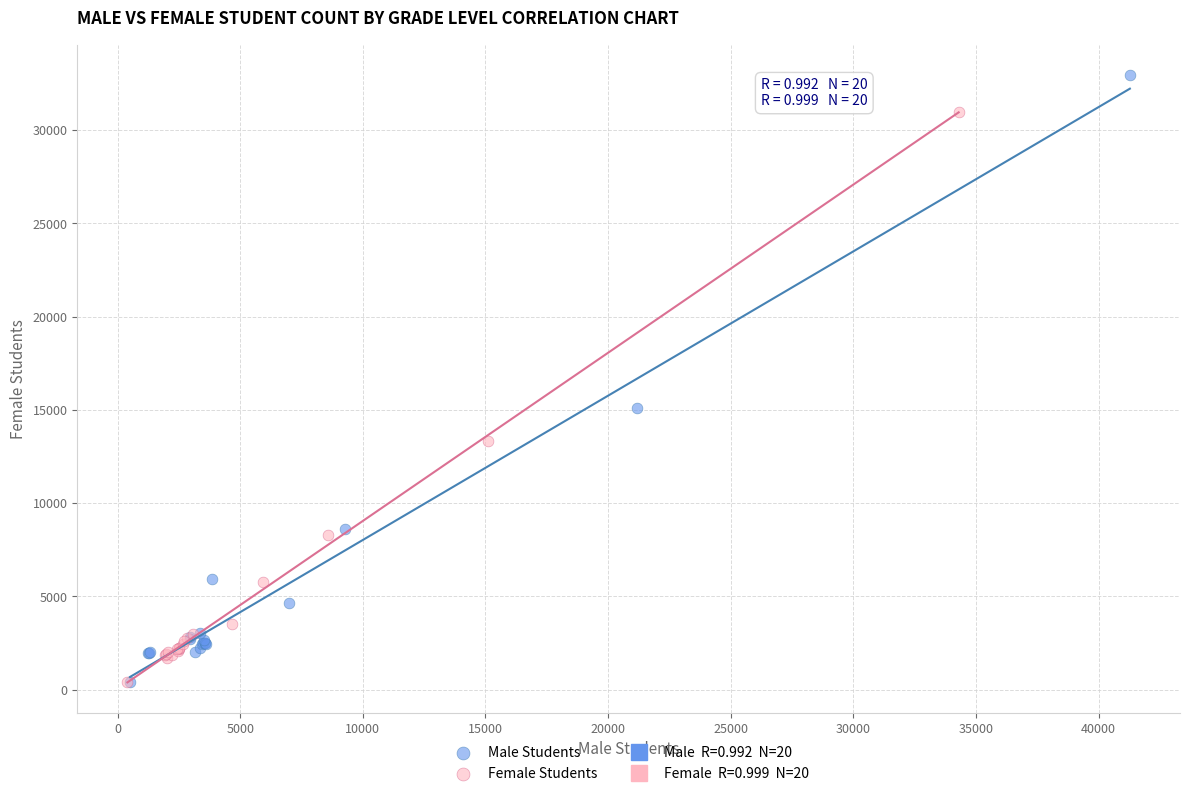

Which series has the widest spread of Y values?

Male Students